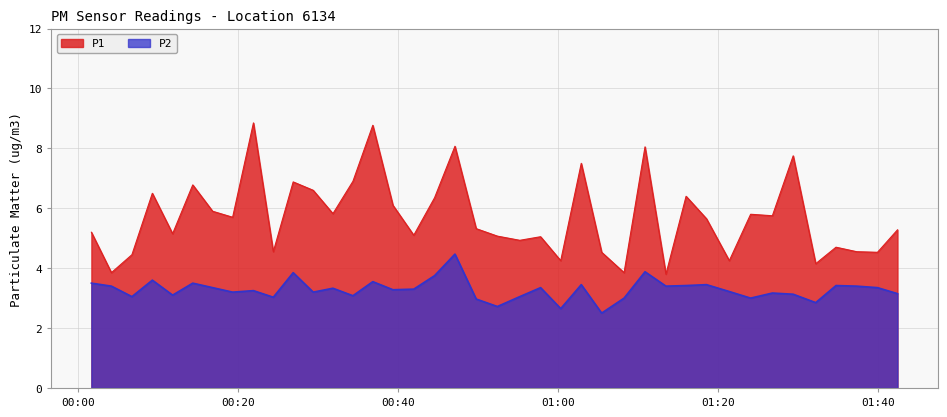

True or false: P2 and P1 cross at least once.

False